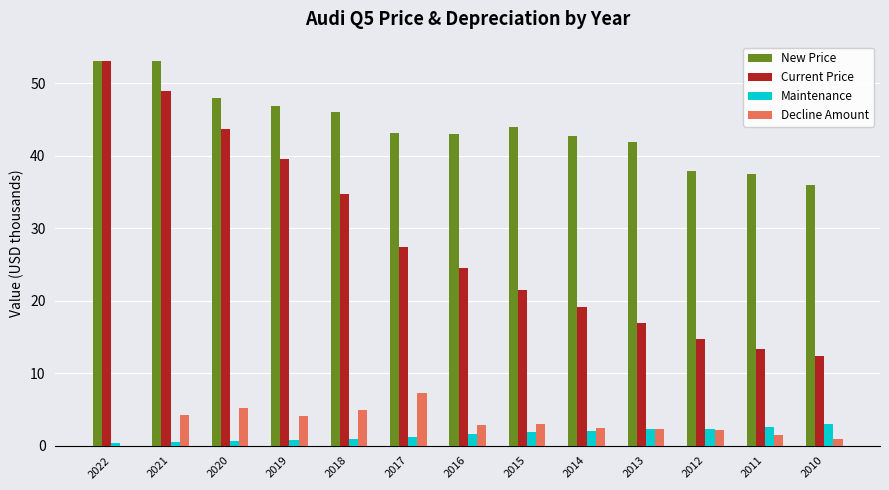

What is the sum of all Current Price values?

370.2